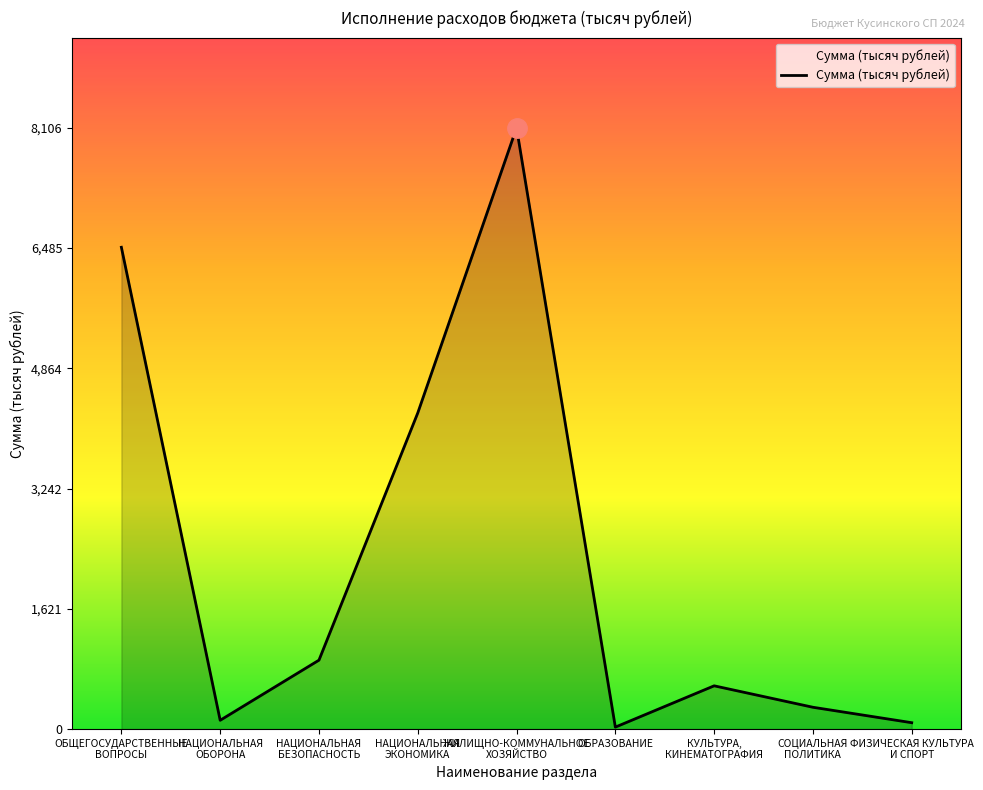

What is the average value?

2322.7